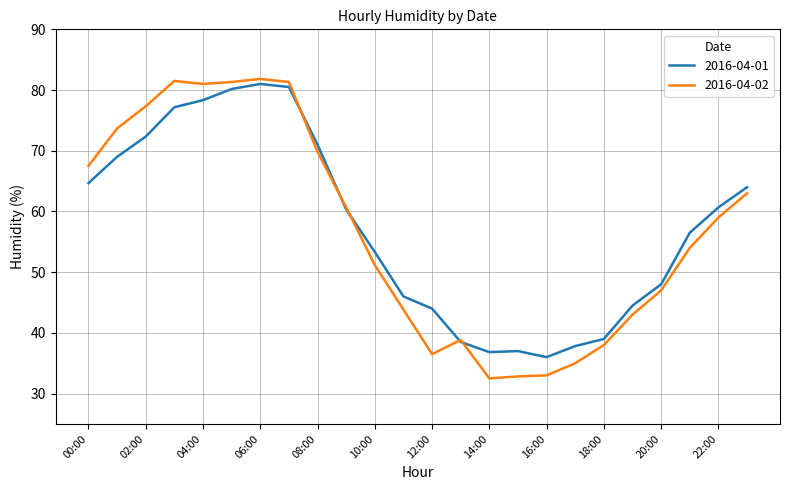

Which series has the largest range (max minus min)?

2016-04-02